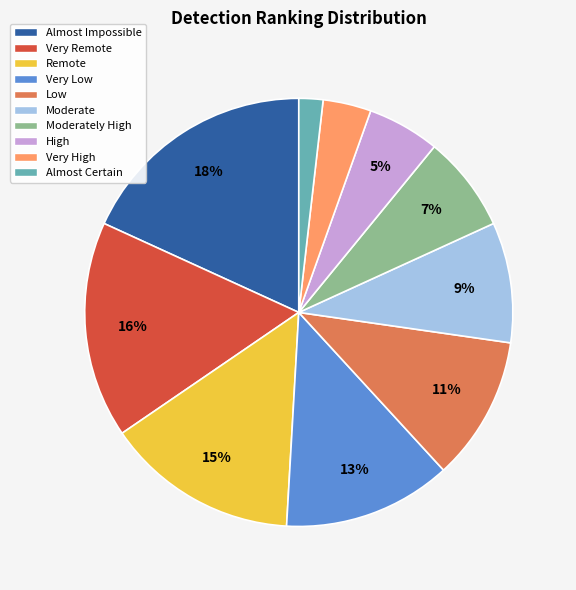

Is there a majority slice in this chart?

No